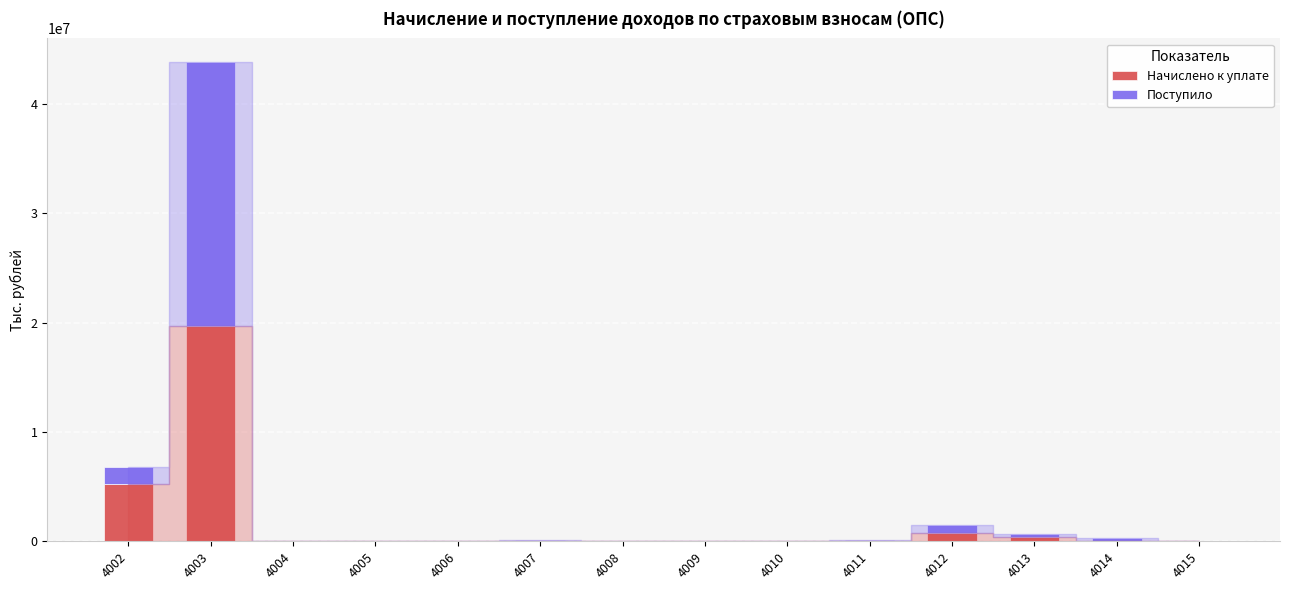

What is the maximum value for Начислено к уплате?

19687924